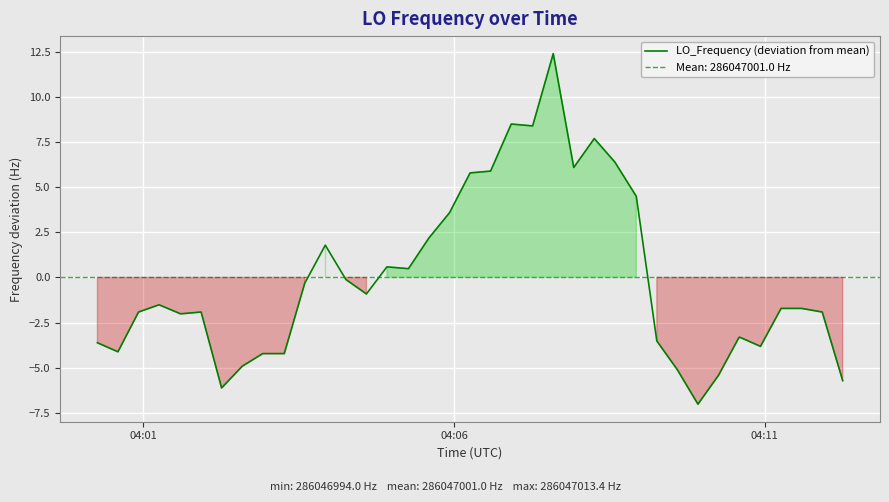

What is the maximum value for LO_Frequency (deviation from mean)?

12.4